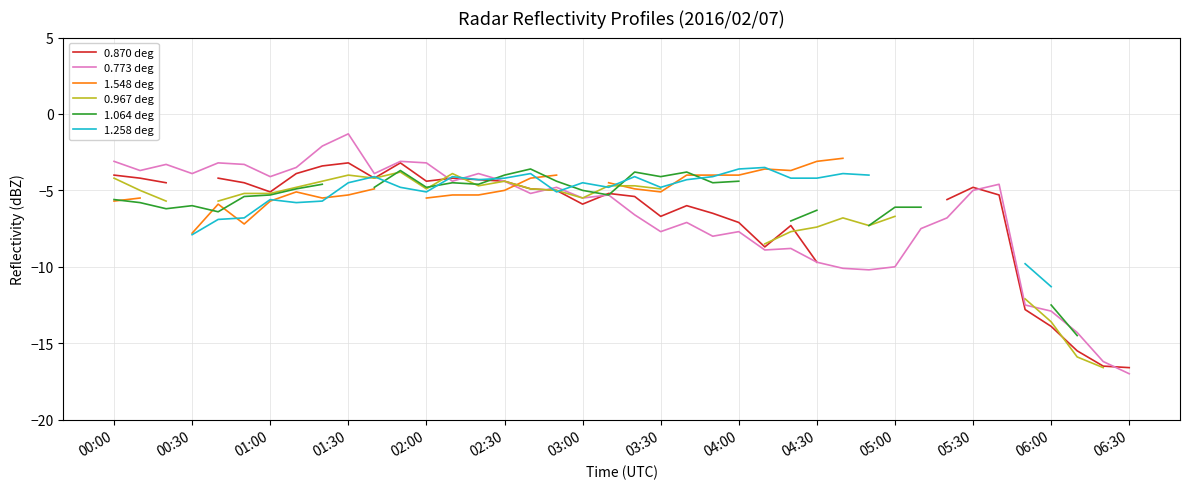

The 0.773 deg series shows -19.6 at 06:00. True or false?

False